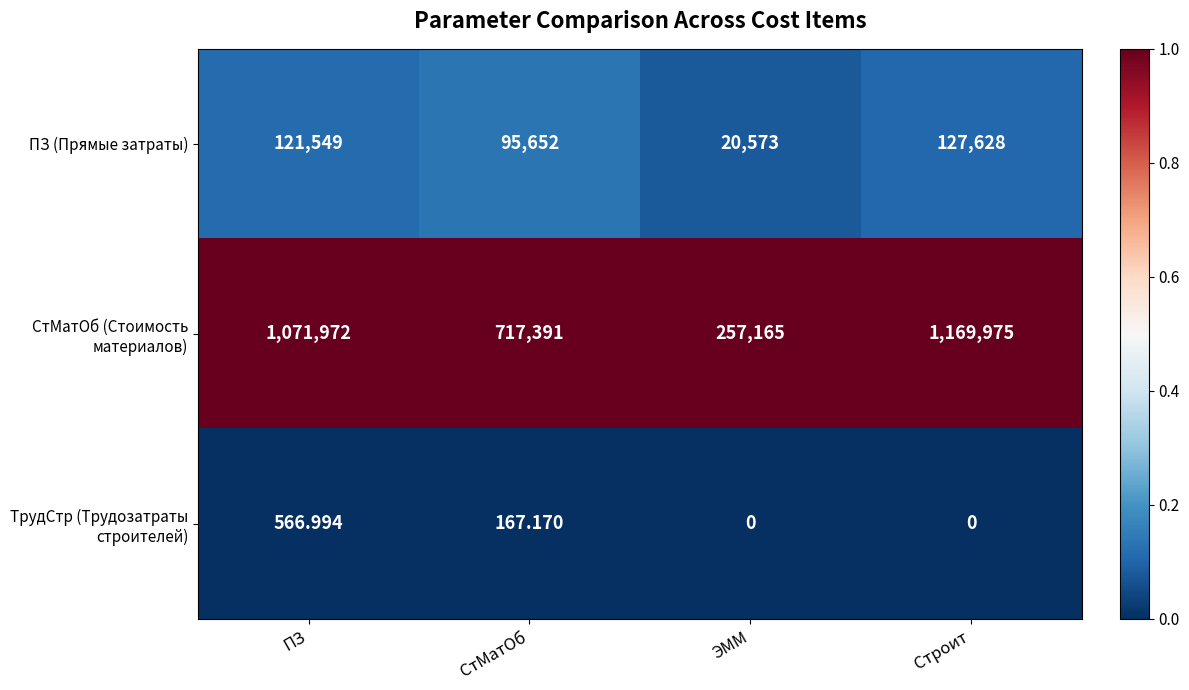

Rank the categories by ПЗ (Прямые затраты) value from highest to lowest.

Строит, ПЗ, СтМатОб, ЭММ